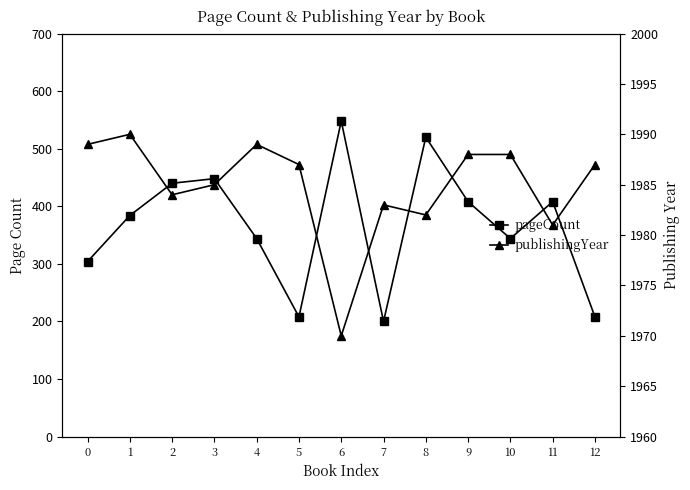

In publishingYear, how many points are higher than both neighbors (excluding endpoints)?

3